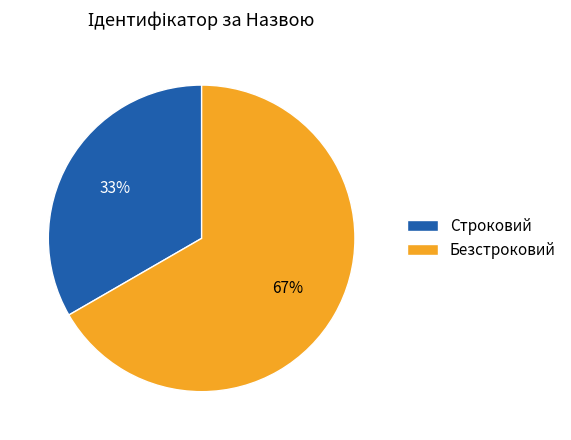

How many slices are in this pie chart?

2